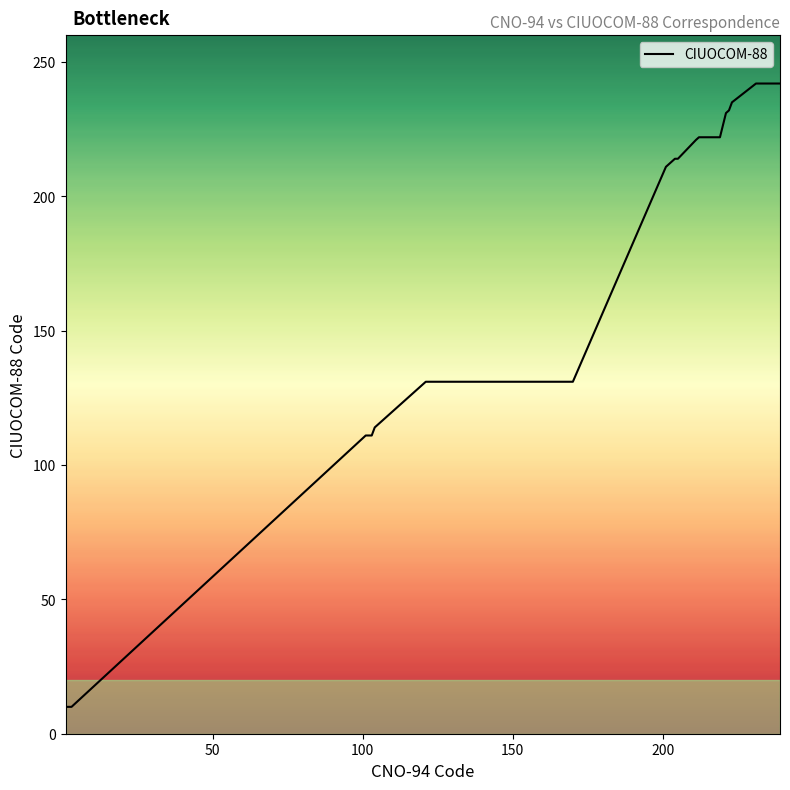

What is the difference between the maximum and minimum values?

232